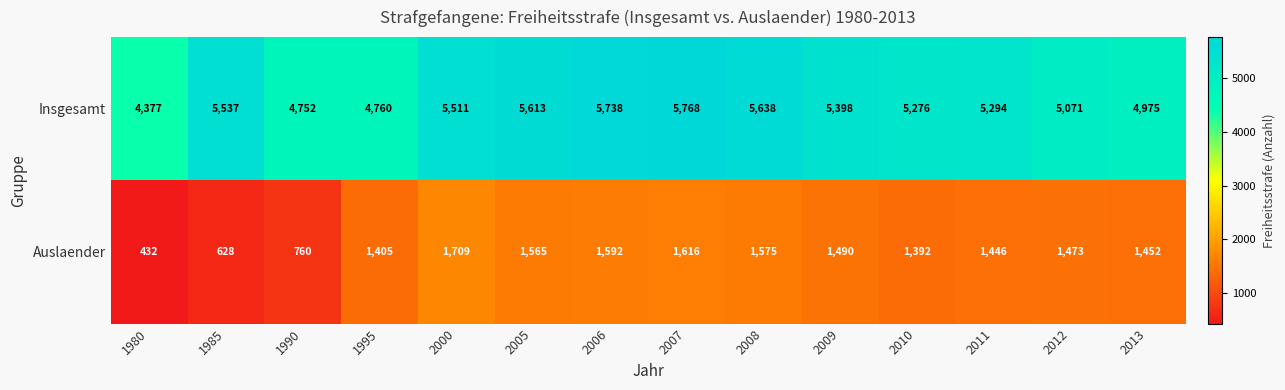

Is it true that Auslaender equals 1592 at 2006?

True